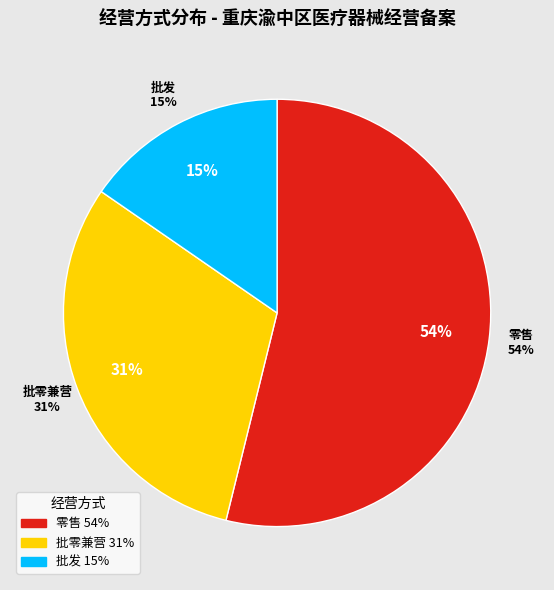

To the nearest percent, what portion does 批零兼营 represent?

31%